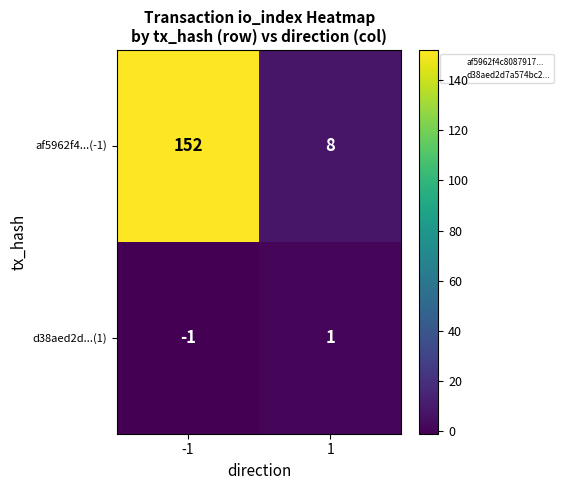

Which series changed the most between -1 and 1?

af5962f4...(-1)